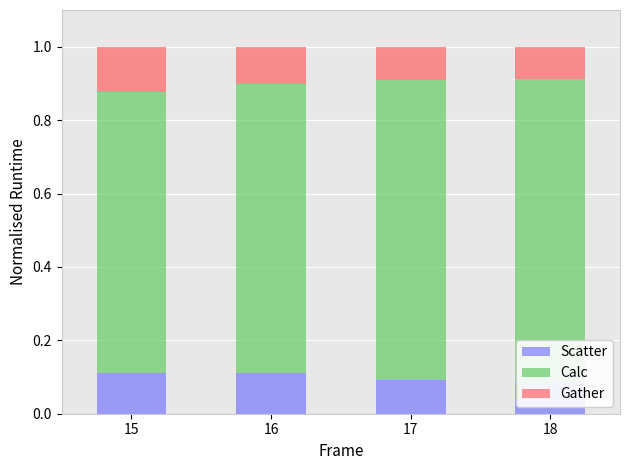

What is the value of the Gather bar at the 1st from the left?

0.1